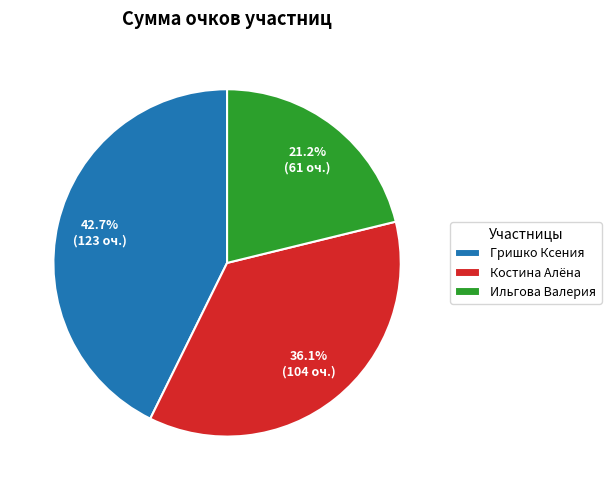

The Гришко Ксения slice represents 43% of the pie. True or false?

True